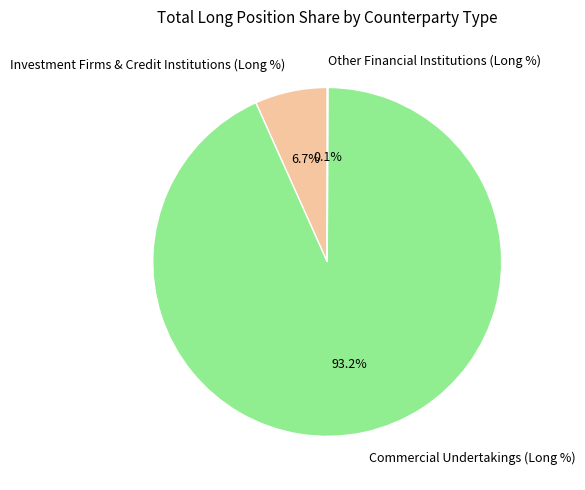

What percentage is NOT represented by Commercial Undertakings (Long %)?

6.8%